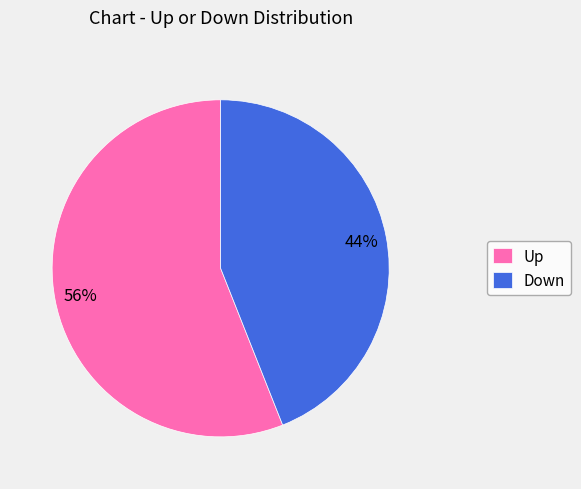

Is the sum of Down and Up greater than half?

Yes